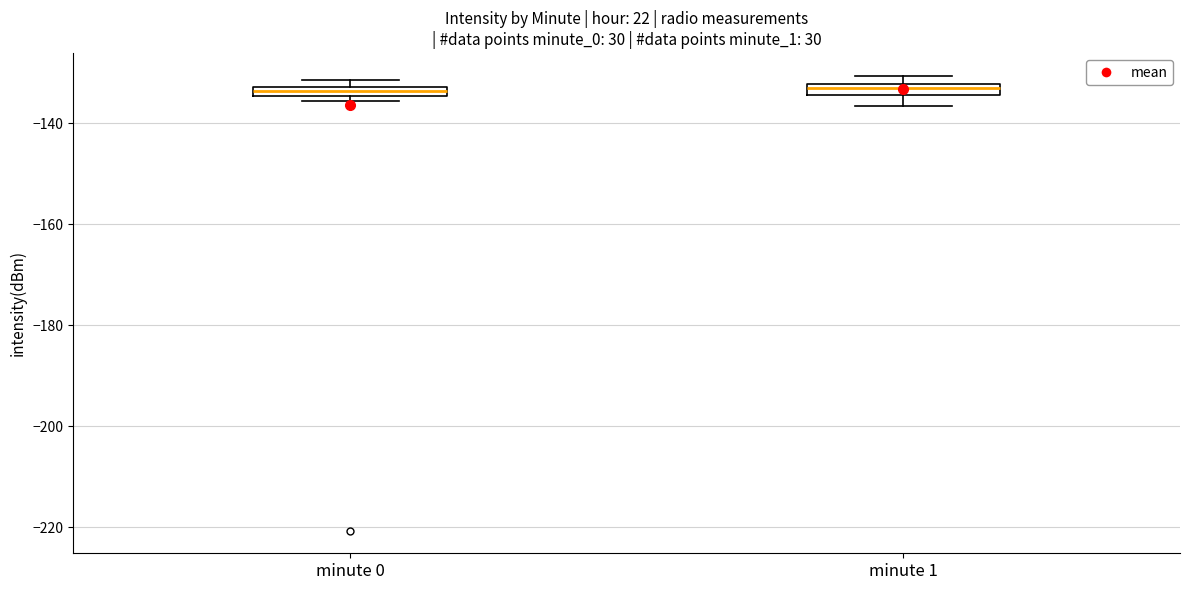

Where is the upper edge of the box for minute 0 on the y-axis? The values are not printed on the chart, so give them approximately, as read against the axis.

-132